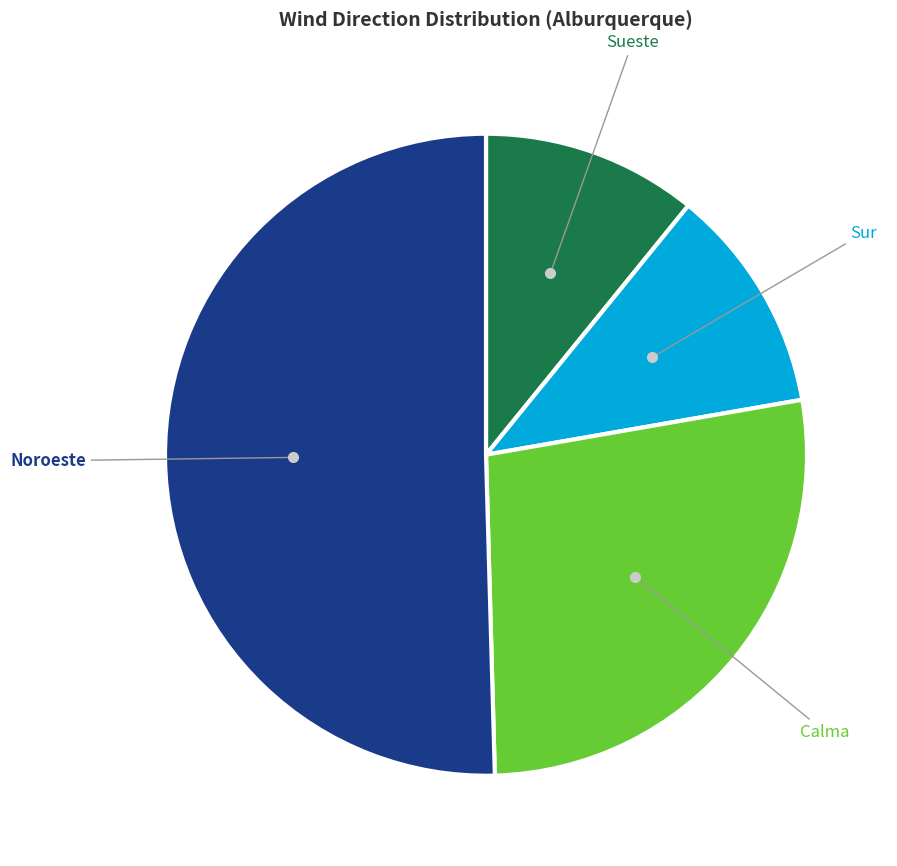

True or false: Calma accounts for 6% of the total.

False